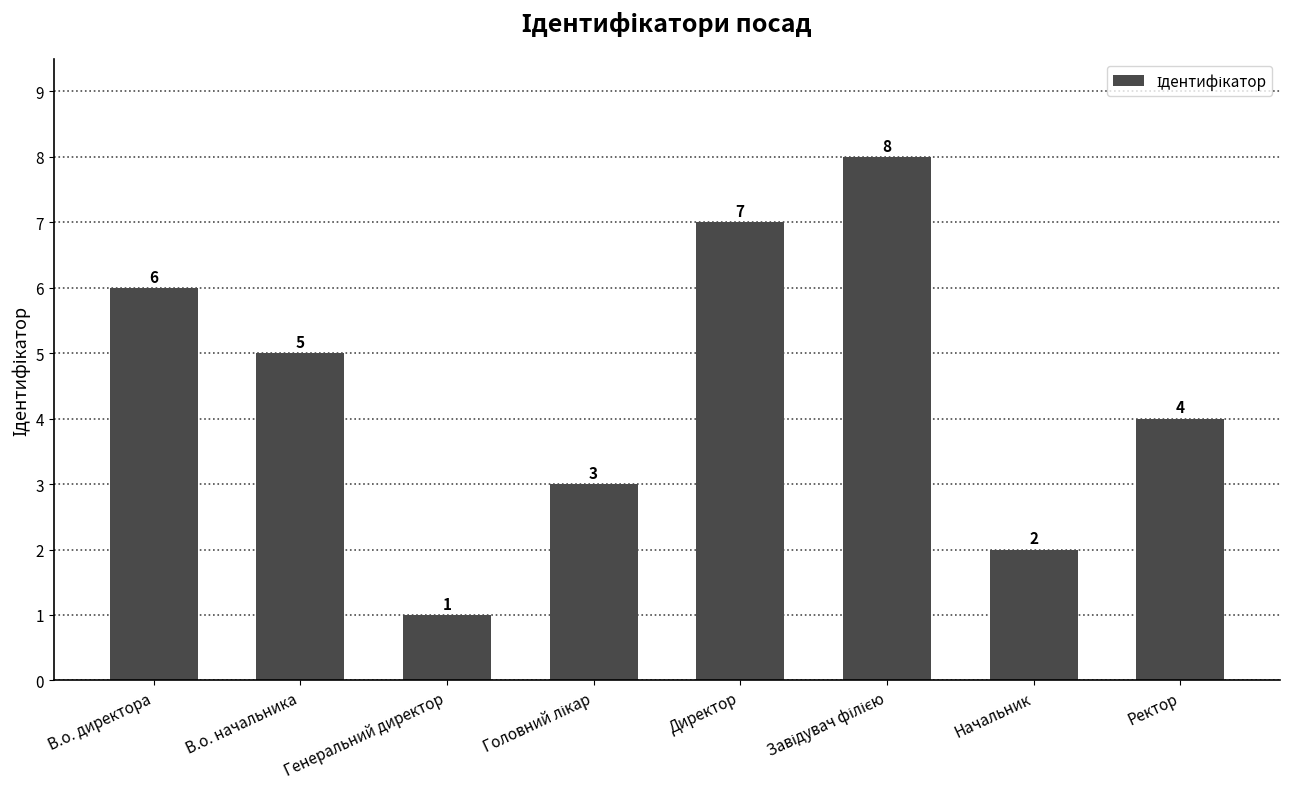

At which label is the value closest to 4?

Ректор